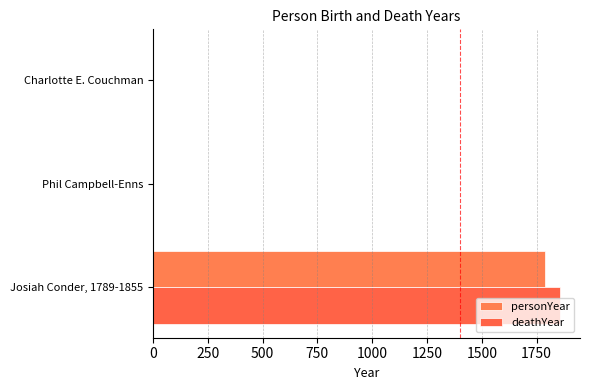

How many values in the deathYear series exceed 0?

1